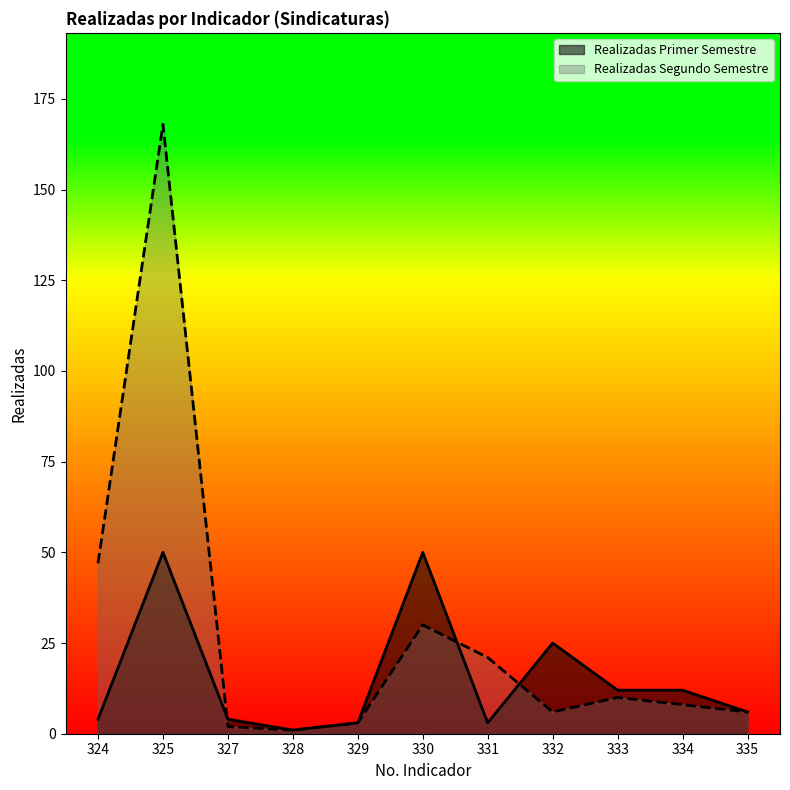

Reading left to right, list all the values displayed in this chart.

Realizadas Primer Semestre: 324=4	325=50	327=4	328=1	329=3	330=50	331=3	332=25	333=12	334=12	335=6
Realizadas Segundo Semestre: 324=47	325=168	327=2	328=1	329=3	330=30	331=21	332=6	333=10	334=8	335=6